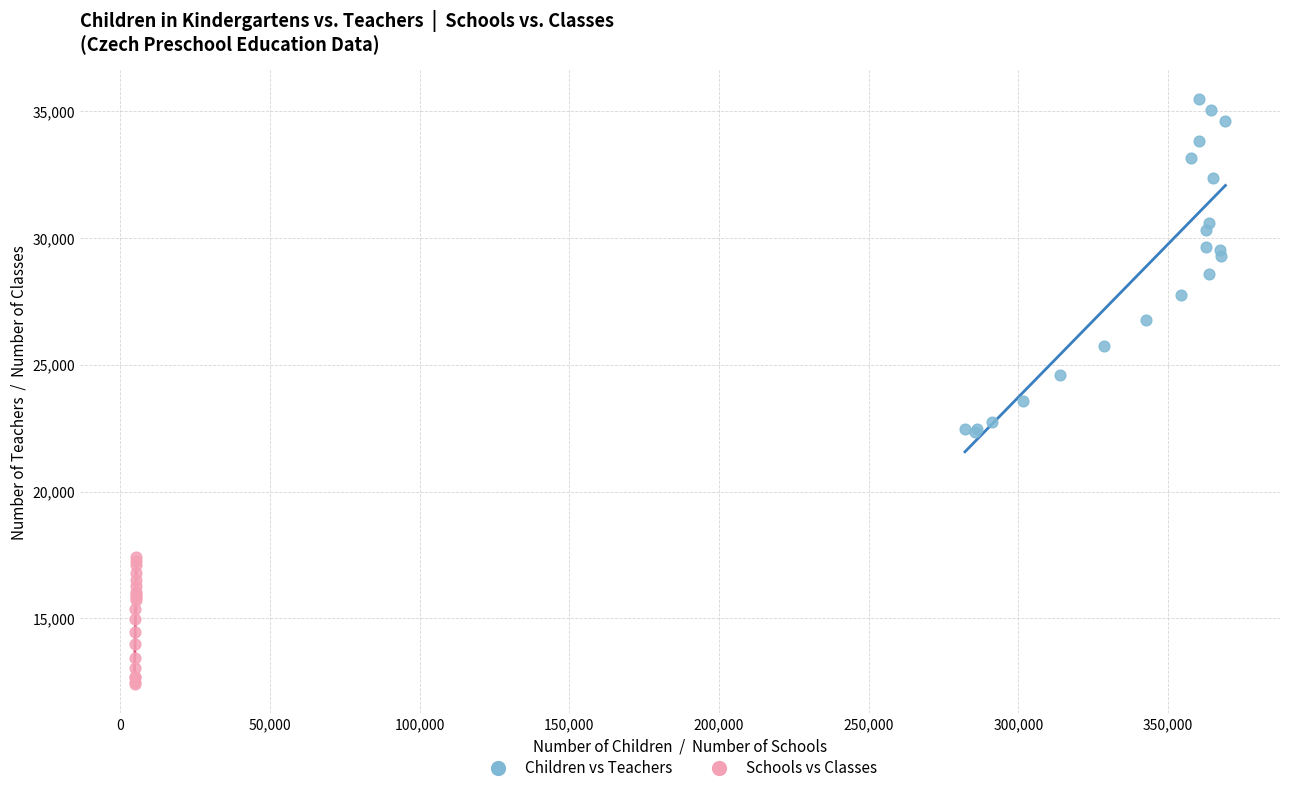

Which series contains the highest Y value?

Children vs Teachers